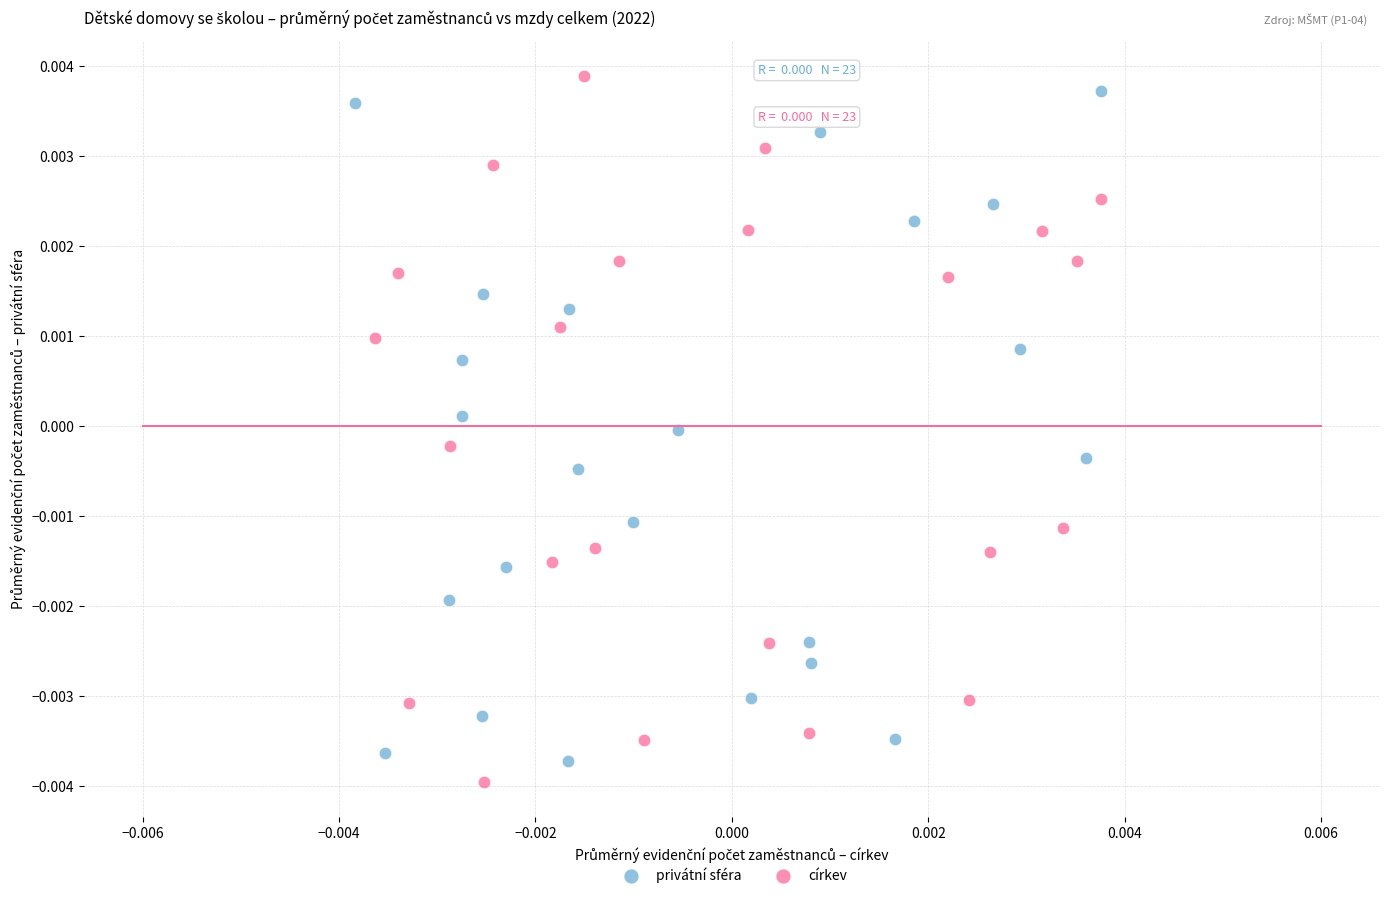

What are all the series names shown in the legend?

privátní sféra, církev